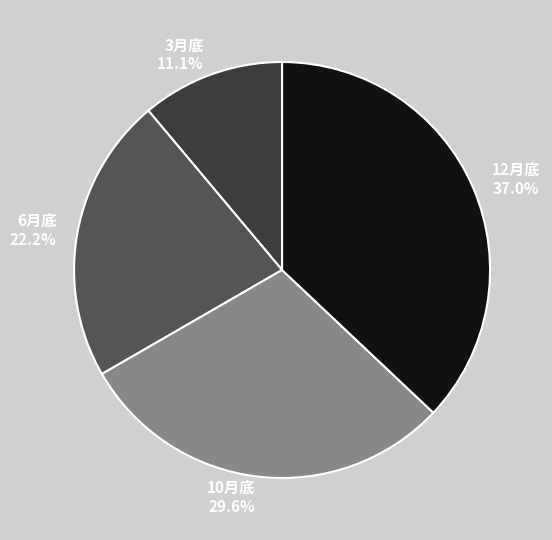

Which has a higher value, 10月底 or 3月底?

10月底